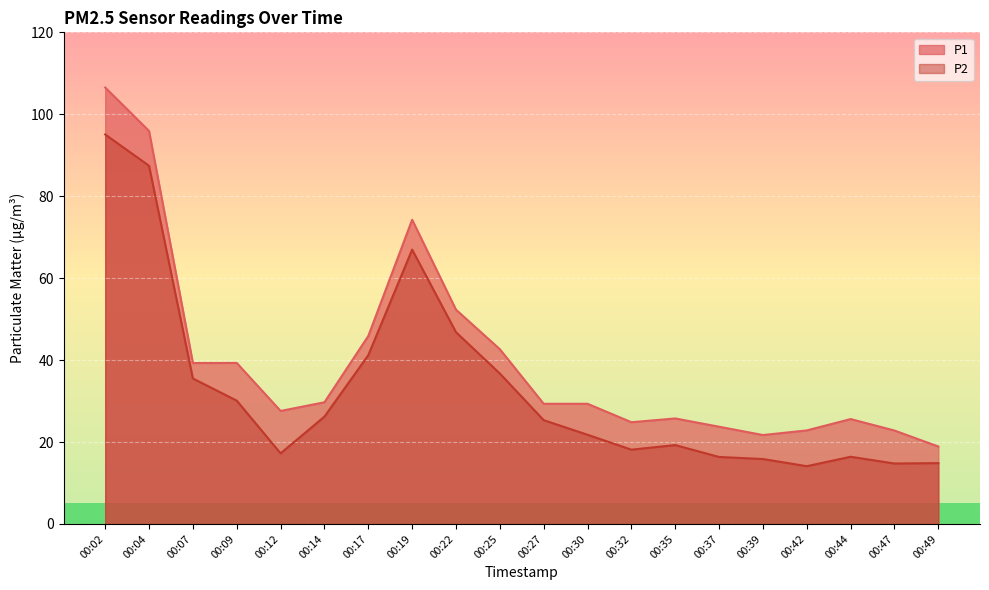

What is the sum of the P2 values at 00:12 and 00:09?

47.3